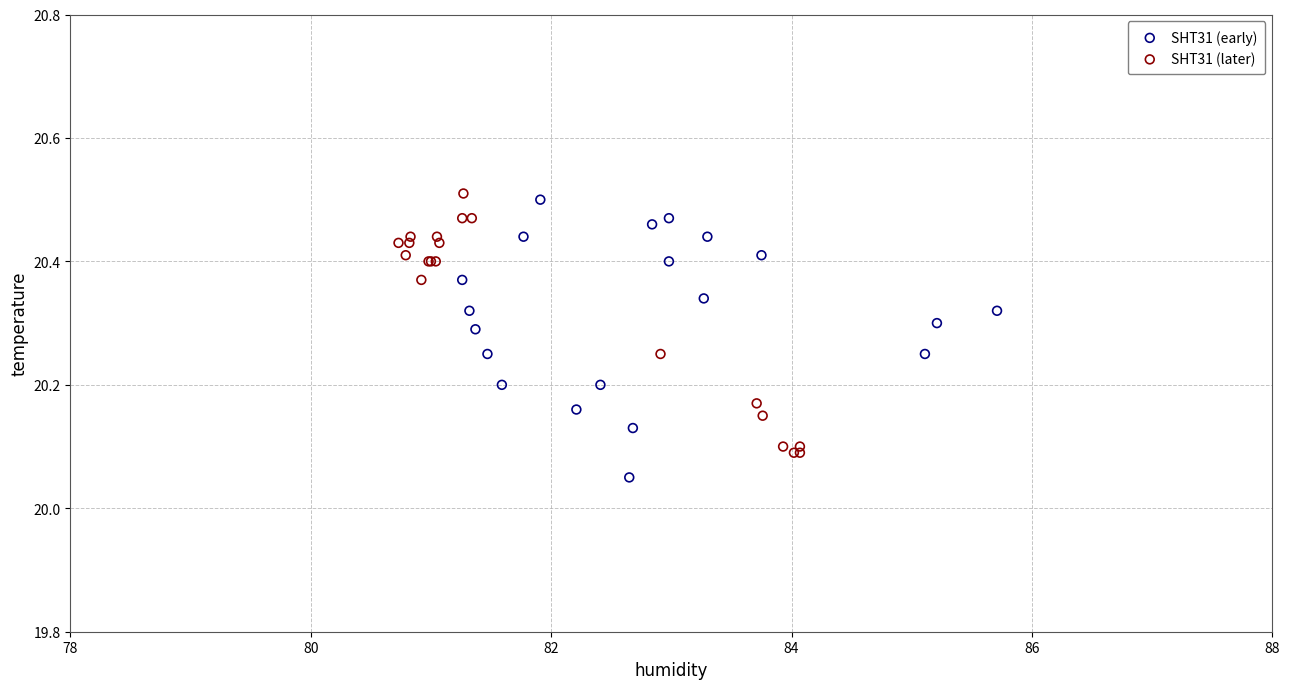

Which series contains the lowest Y value?

SHT31 (early)